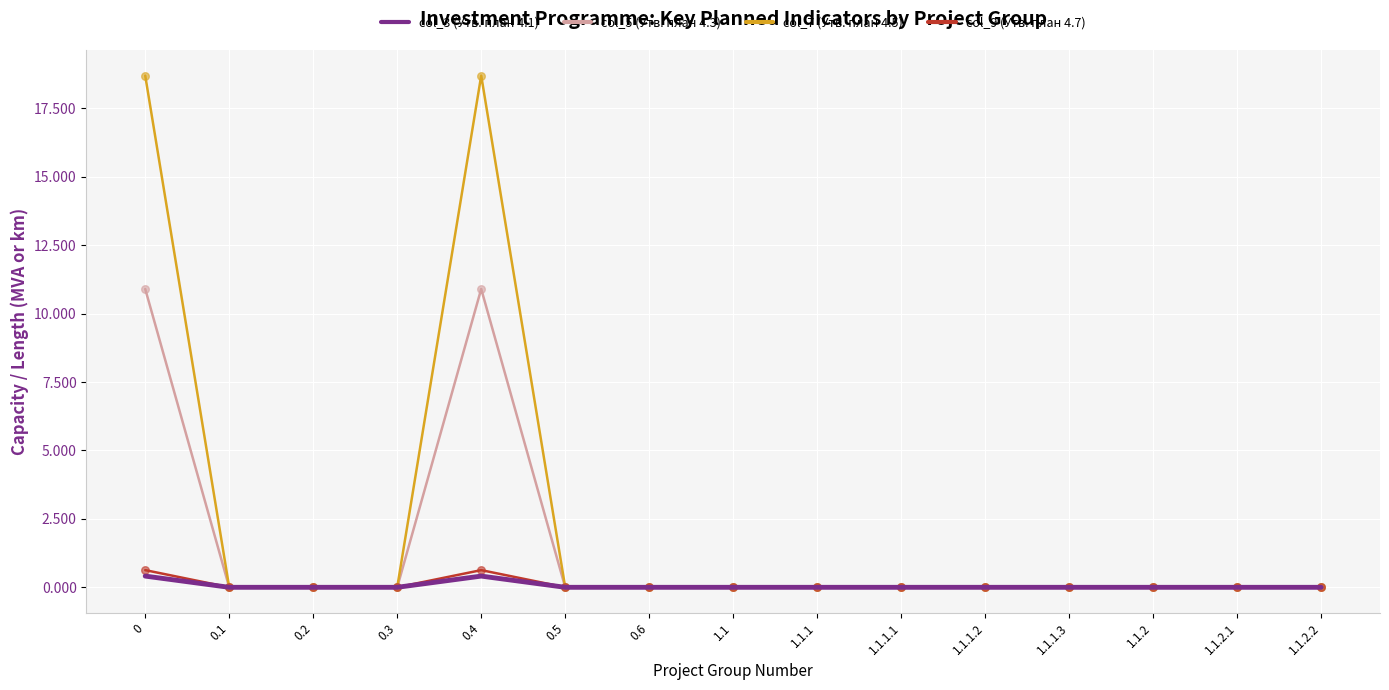

What is the maximum value shown in the chart?

18.7